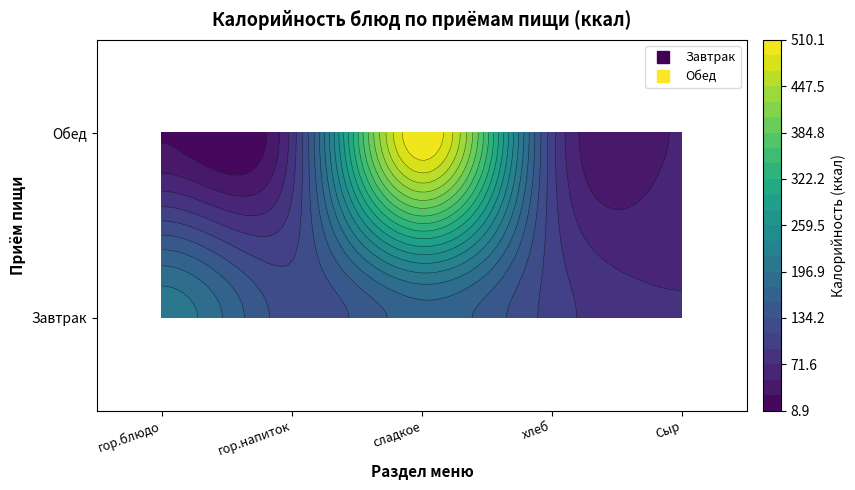

The Салат из свеклы series shows 41.0 at 1. True or false?

False